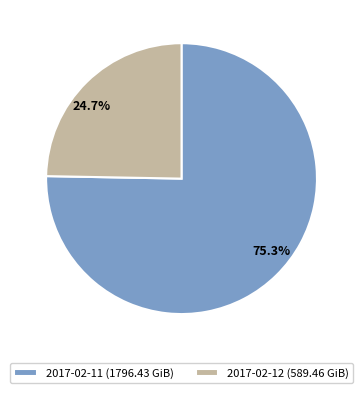

Which has a higher value, 2017-02-11 (1796.43 GiB) or 2017-02-12 (589.46 GiB)?

2017-02-11 (1796.43 GiB)